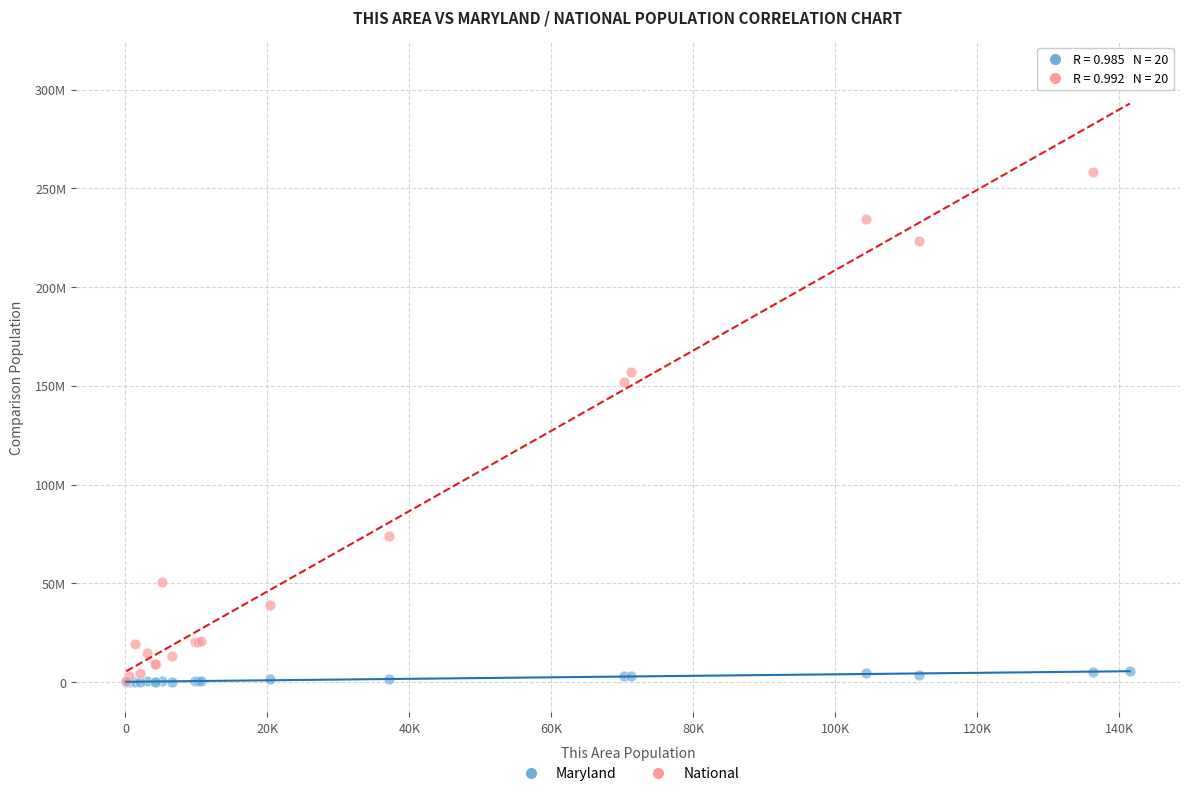

What are all the series names shown in the legend?

Maryland, National